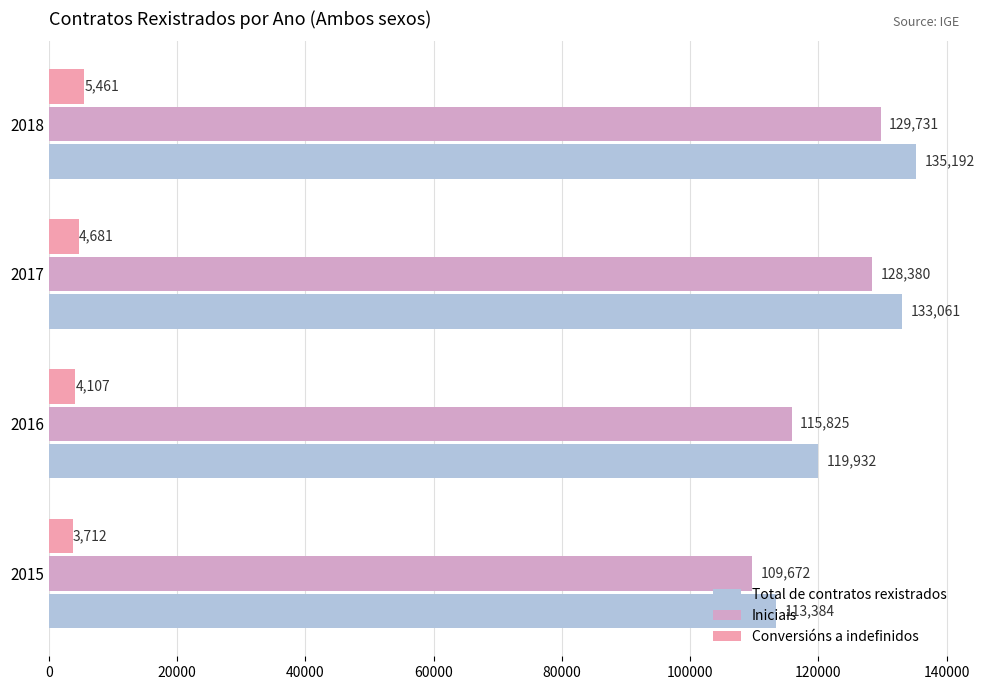

How many categories are shown in the chart?

4